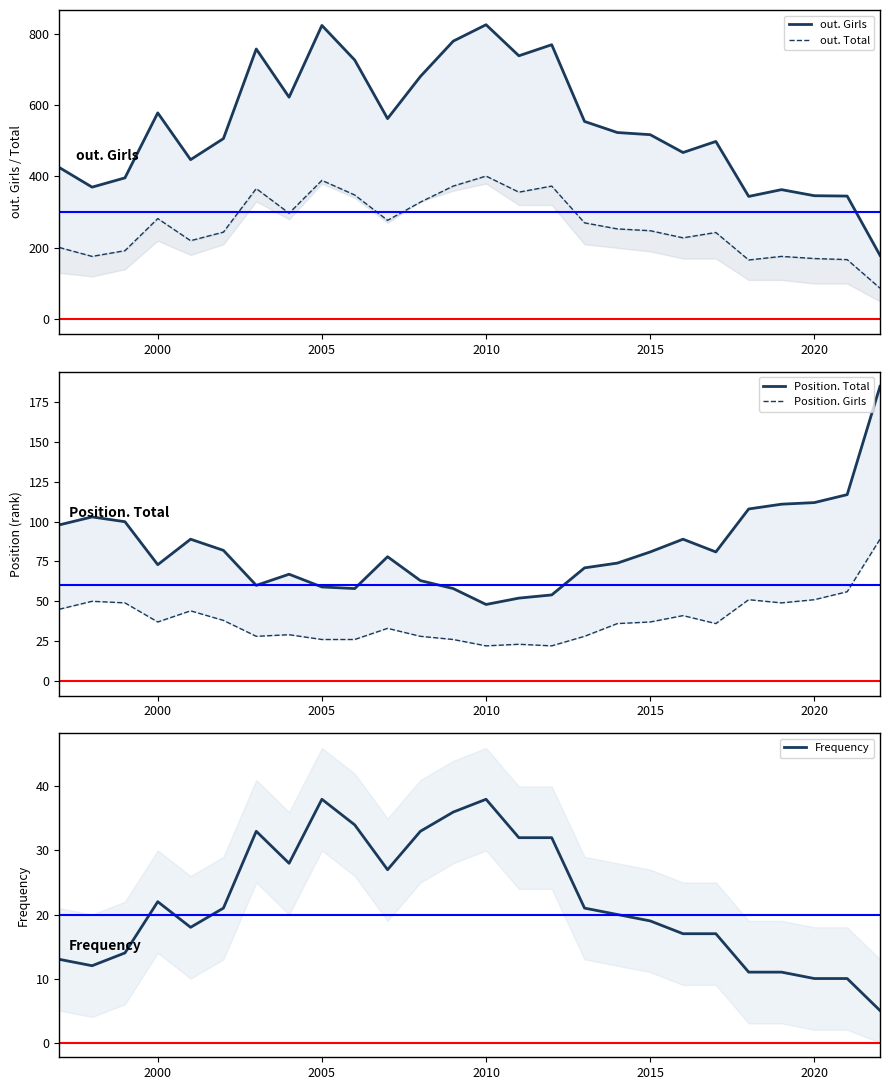

The Frequency series shows 38 at 2005. True or false?

True